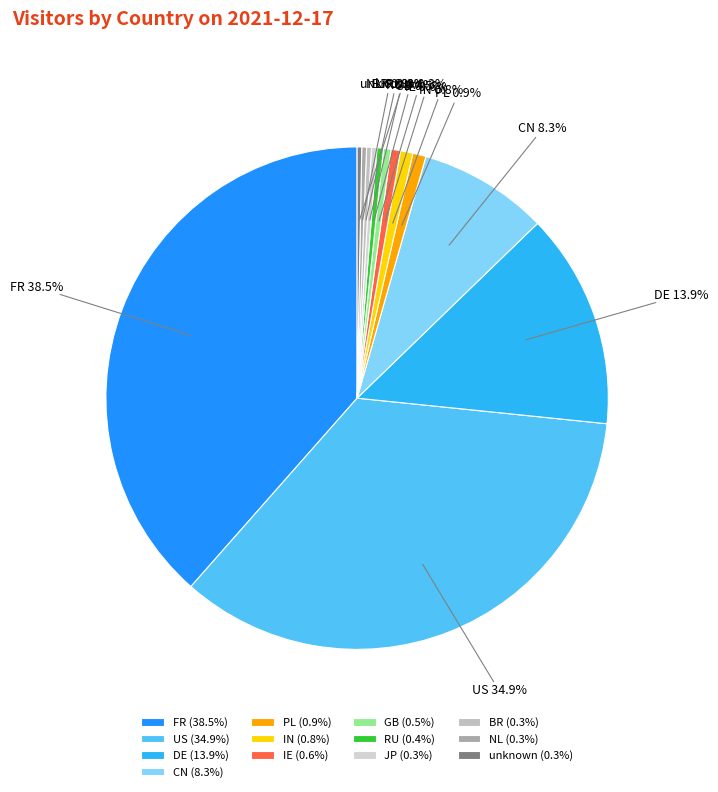

Which has a higher value, DE or IN?

DE